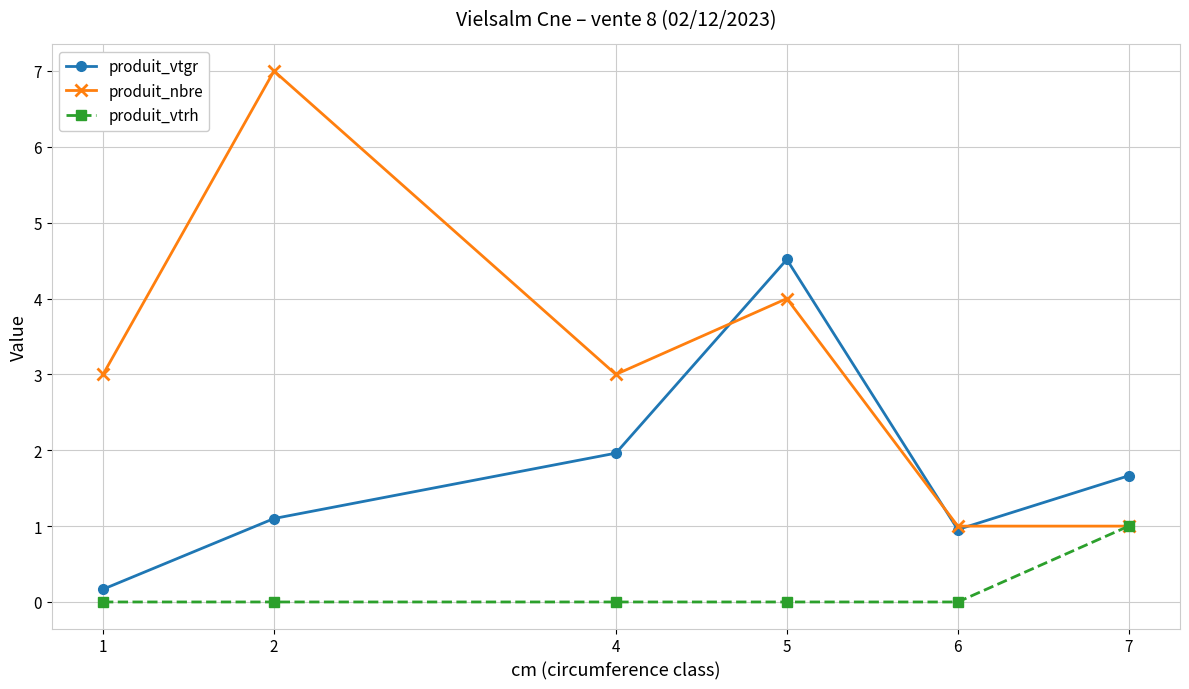

At which category does produit_nbre reach its first local valley?

4